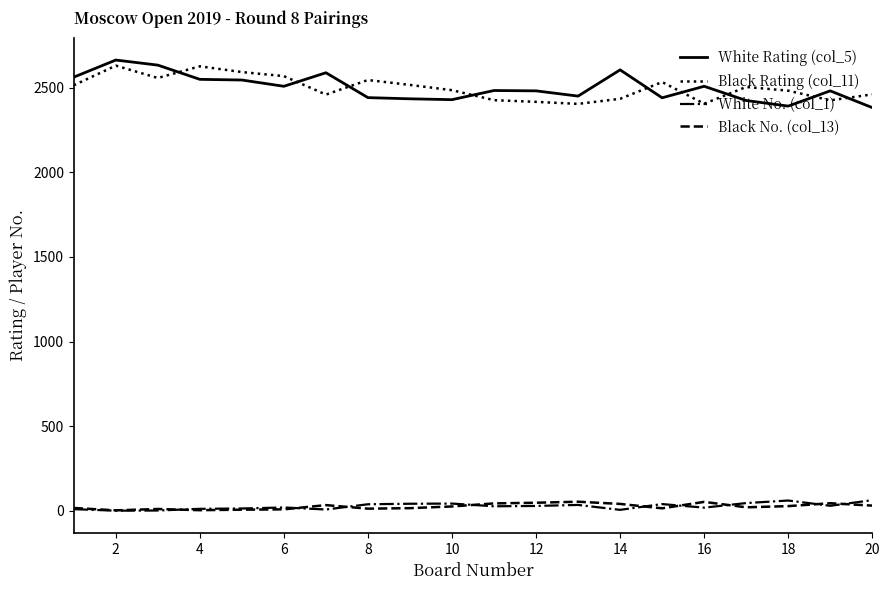

What is the maximum value shown in the chart?

2663